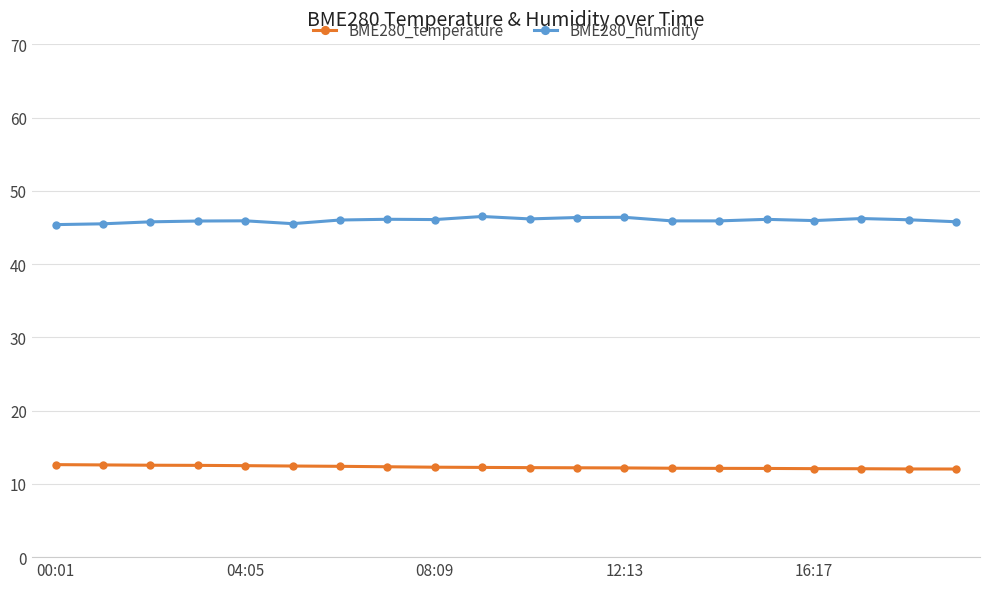

True or false: BME280_humidity has more than 1 points higher than both neighbors.

True